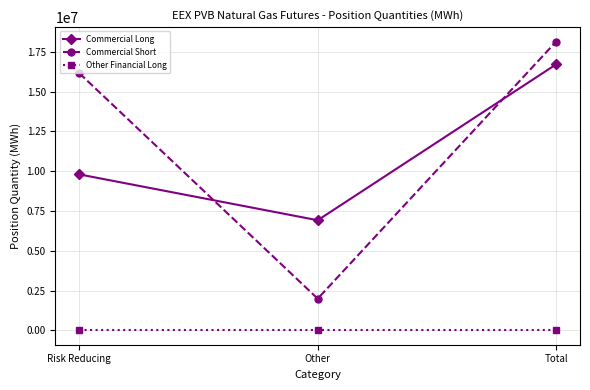

Between Other and Total, which series saw the biggest shift?

Commercial Short